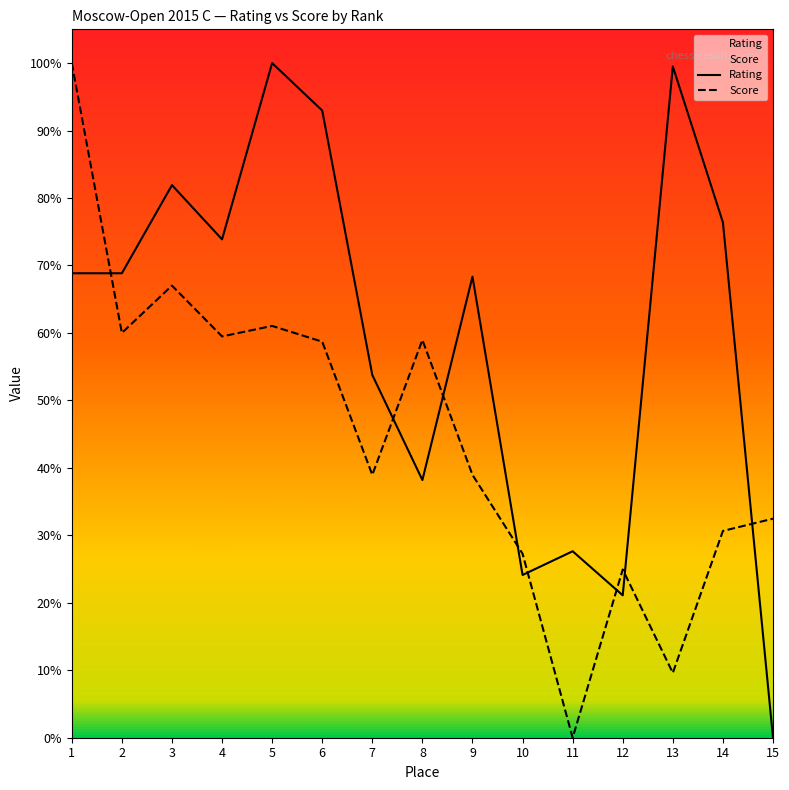

Between 8 and 15, which is larger?

8